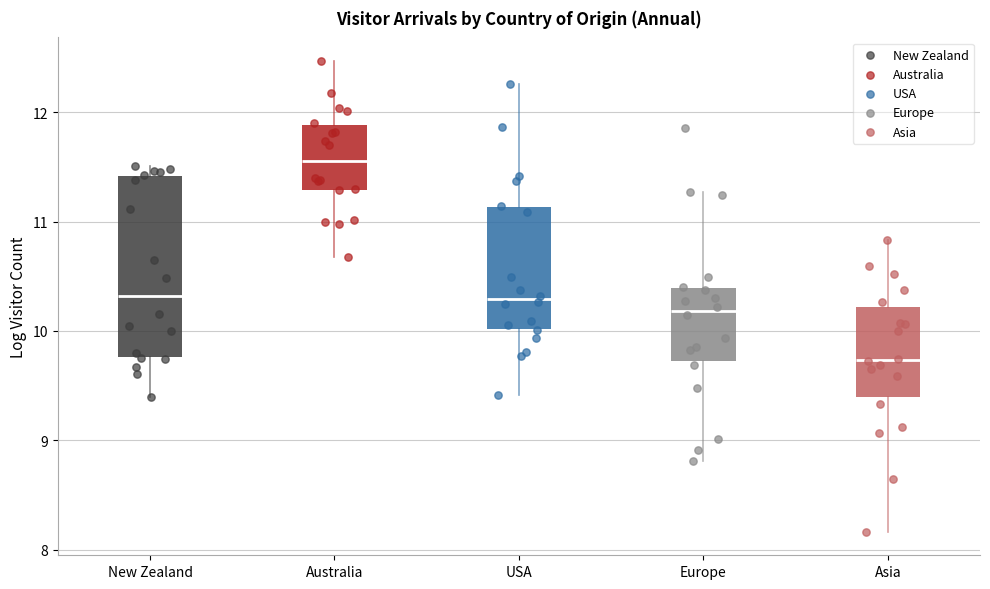

Reading left to right, transcribe this box plot: for each box, give where its median line is, the range the box spans, and where its two whiskers end, as read against the y-axis. The values are not printed on the chart, so give them approximately, as read against the axis.

New Zealand: median 10.3, box 9.8 to 11.4, whiskers 9.4 to 11.5
Australia: median 11.6, box 11.3 to 11.9, whiskers 10.7 to 12.5
USA: median 10.3, box 10.0 to 11.1, whiskers 9.4 to 12.3
Europe: median 10.2, box 9.7 to 10.4, whiskers 8.8 to 11.3
Asia: median 9.7, box 9.4 to 10.2, whiskers 8.2 to 10.8